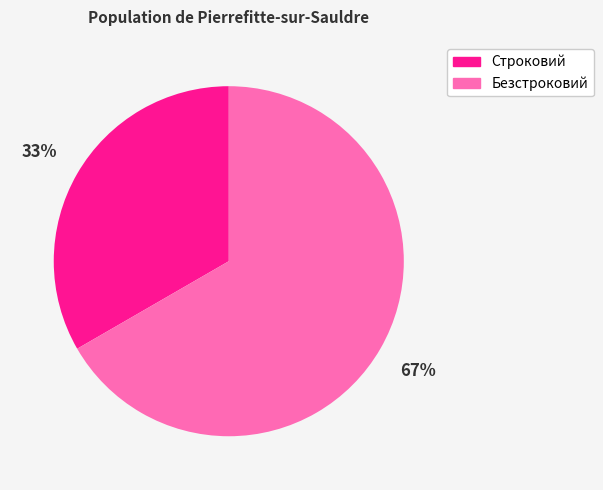

Between Строковий and Безстроковий, which is larger?

Безстроковий